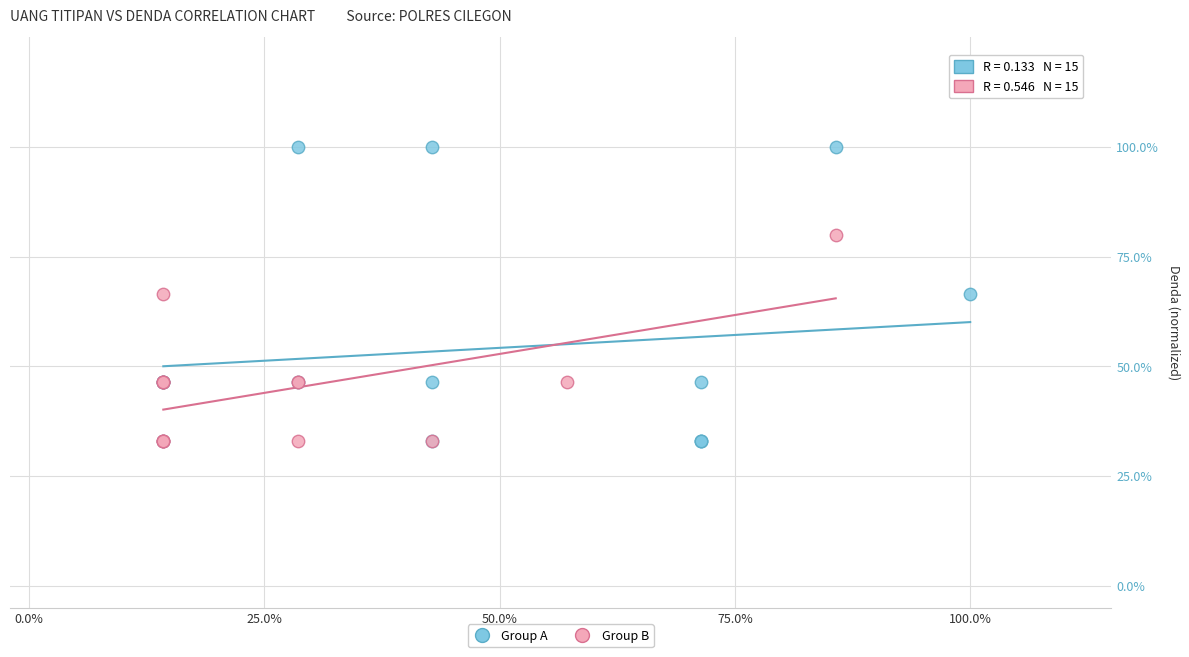

Which series has the widest spread of Y values?

Group A